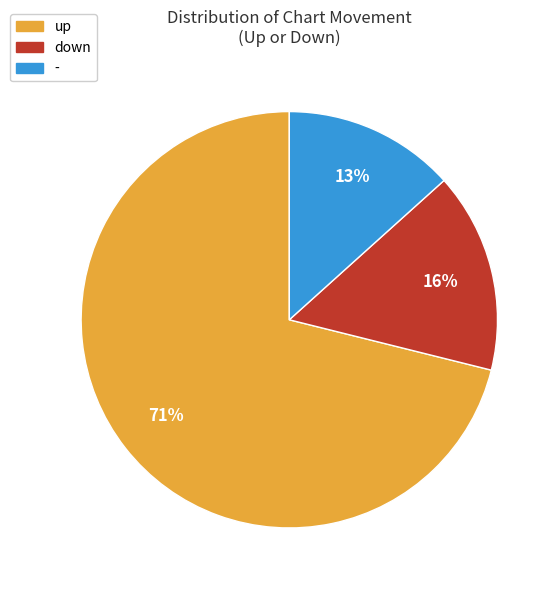

Combined, do up and - account for over 50%?

Yes